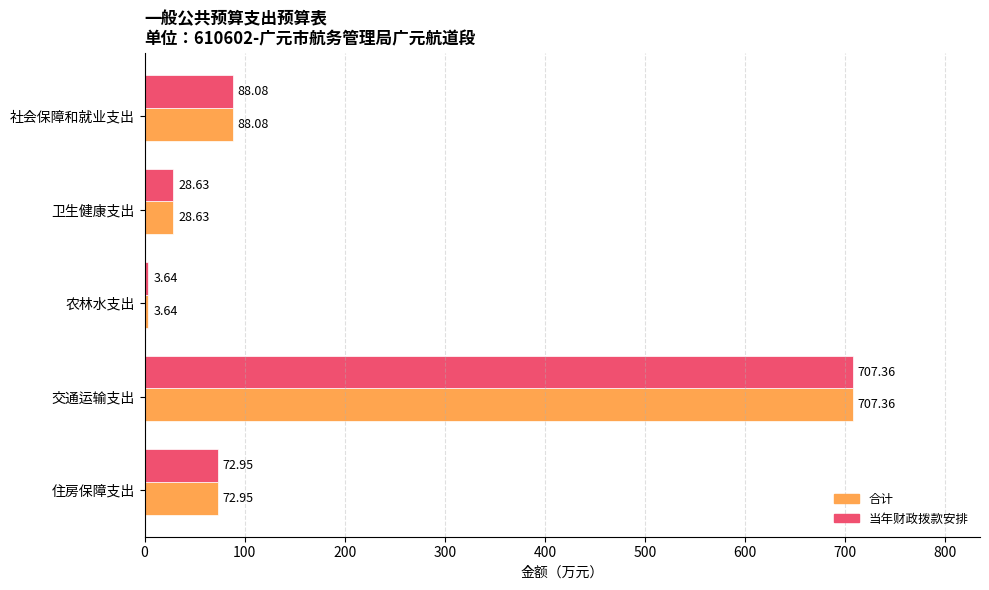

List the labels in order of 合计 value, largest first.

交通运输支出, 社会保障和就业支出, 住房保障支出, 卫生健康支出, 农林水支出